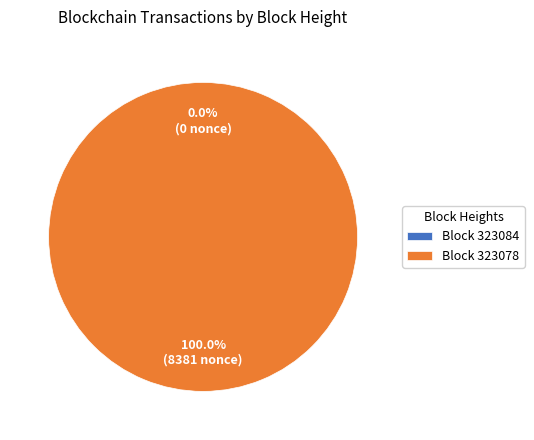

Is it true that 323084 is 0% of the pie?

True